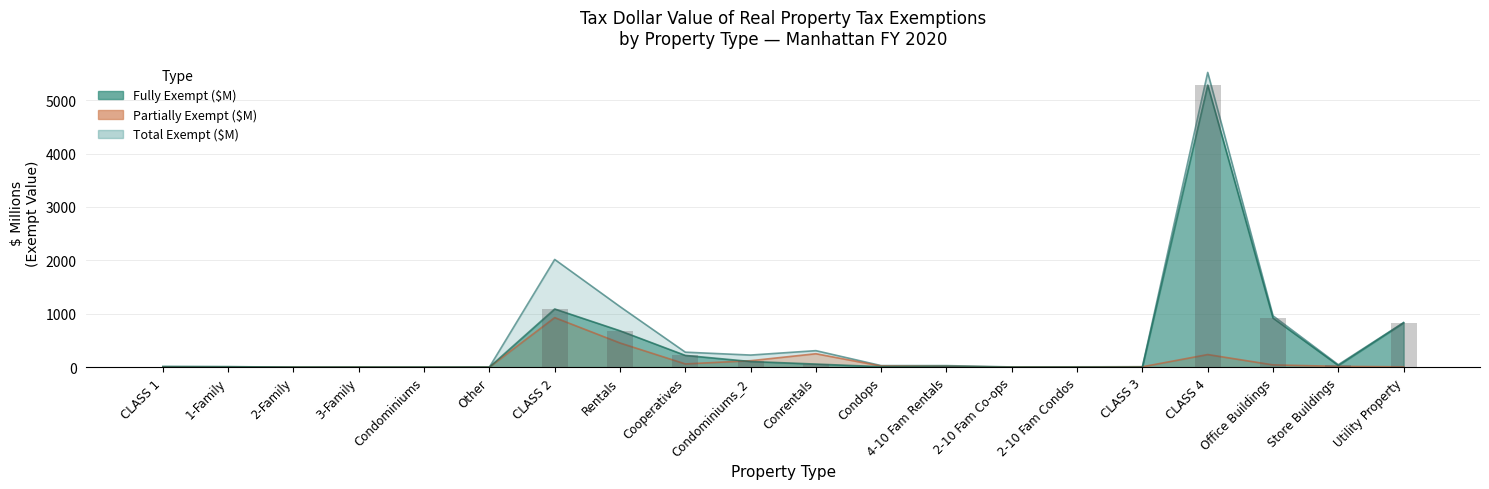

What is the greatest value displayed?

5520.3